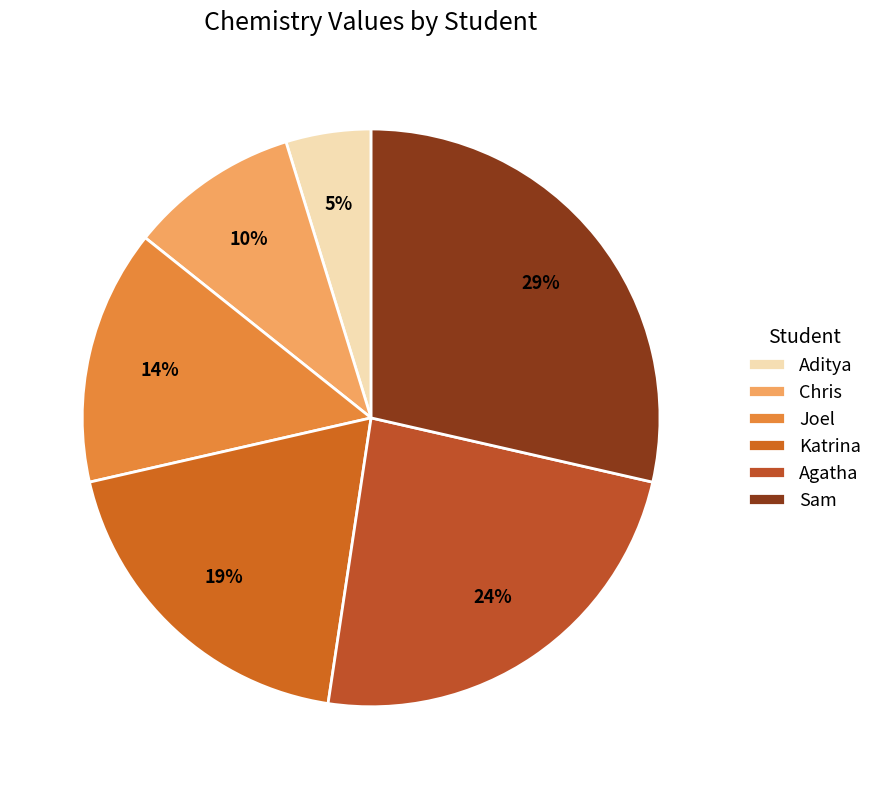

To the nearest percent, what portion does Chris represent?

10%